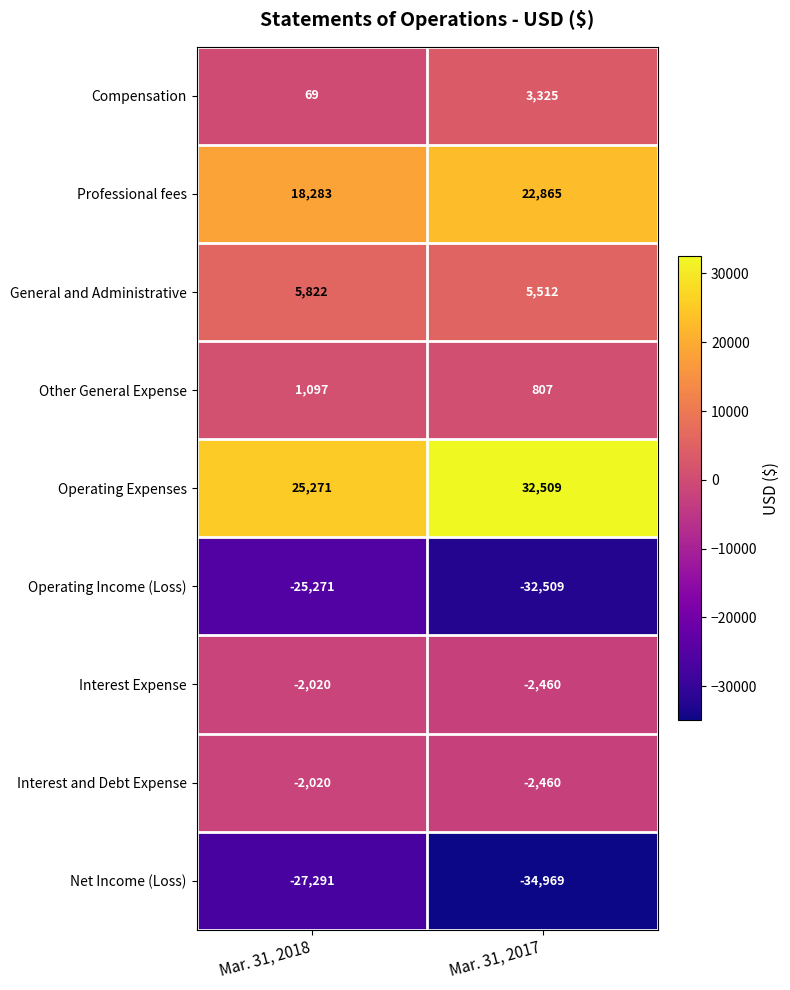

Rank the categories by Net Income (Loss) value from lowest to highest.

Mar. 31, 2017, Mar. 31, 2018